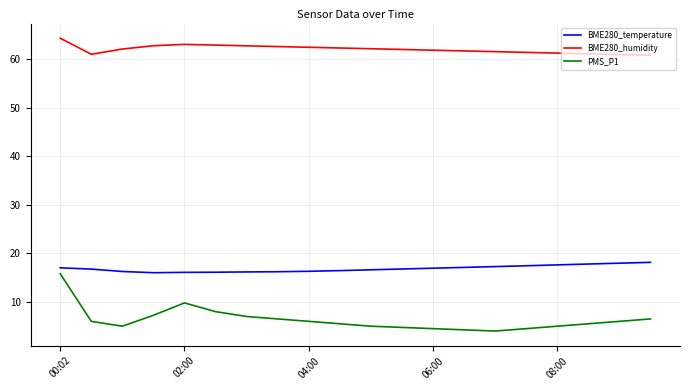

What is the lowest value of the BME280_humidity series?

60.8